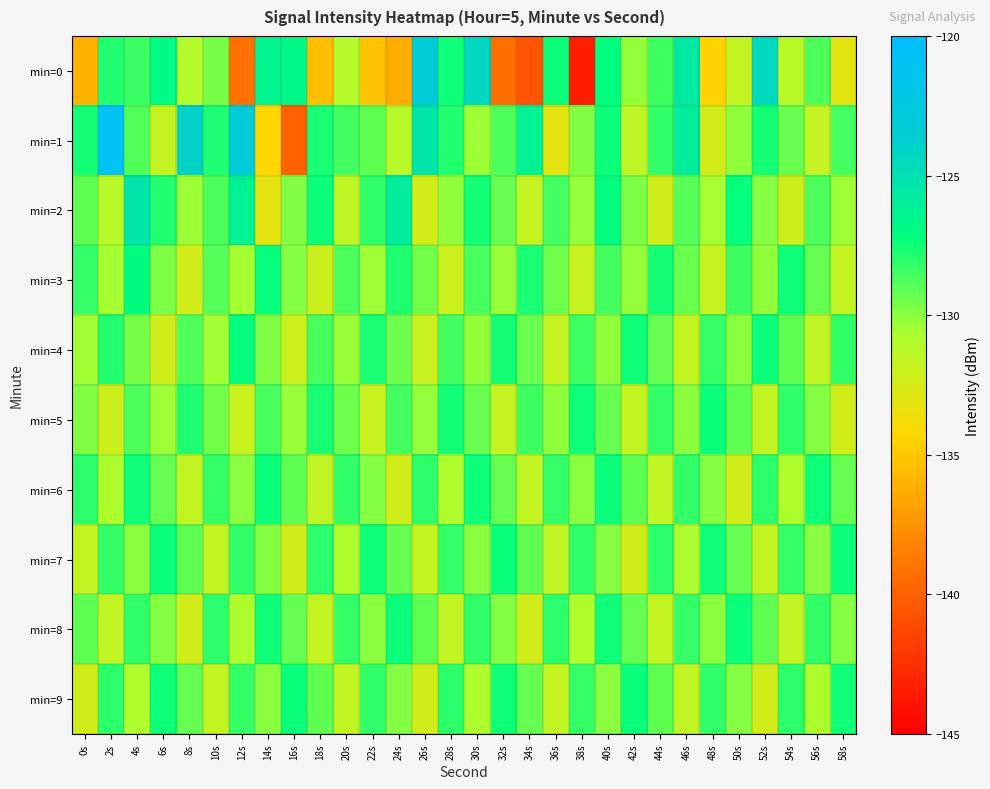

At which category is the sum across all series the highest?

40s